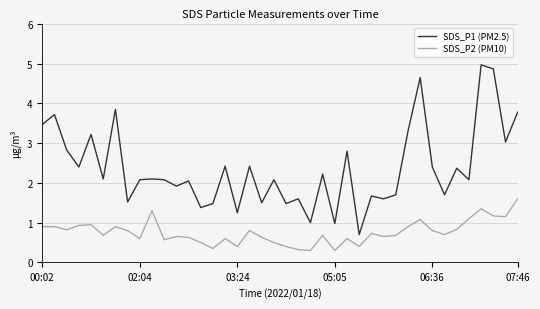

What is the maximum value for SDS_P2 (PM10)?

1.6